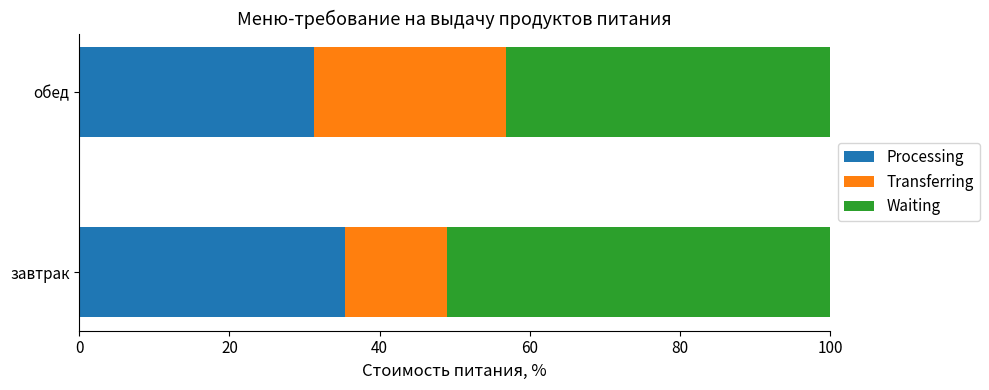

True or false: Processing has a value of 35.4 at завтрак.

True